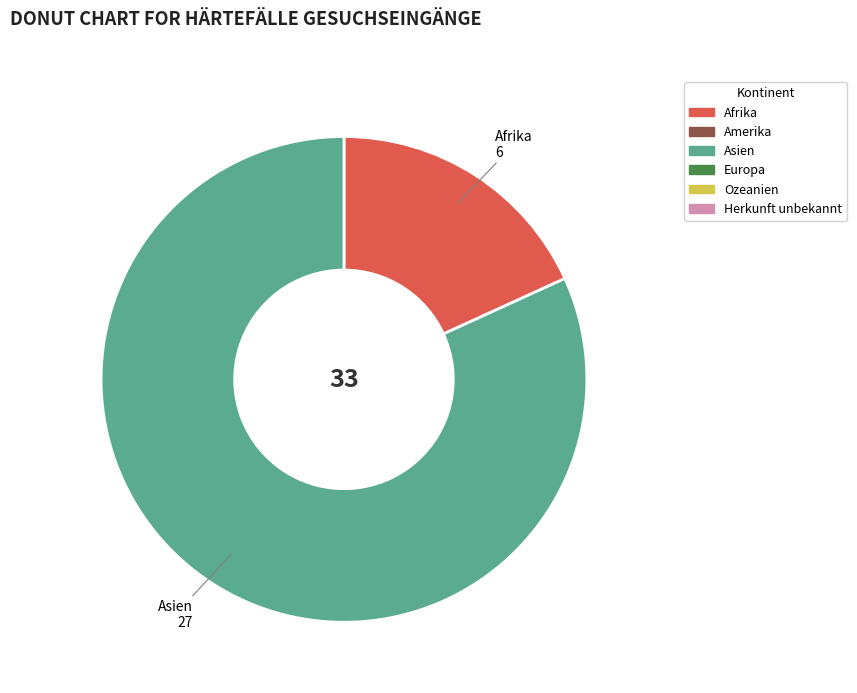

True or false: Asien accounts for 82% of the total.

True